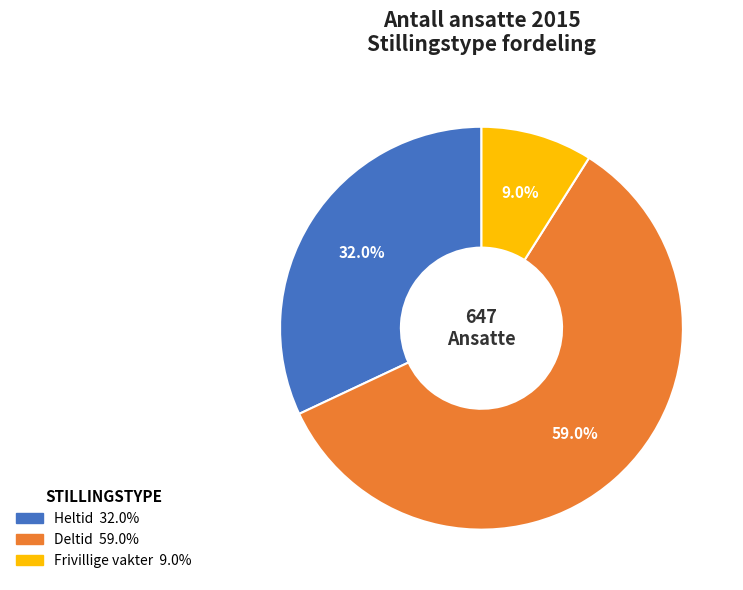

To the nearest percent, what portion does Frivillige vakter represent?

9%